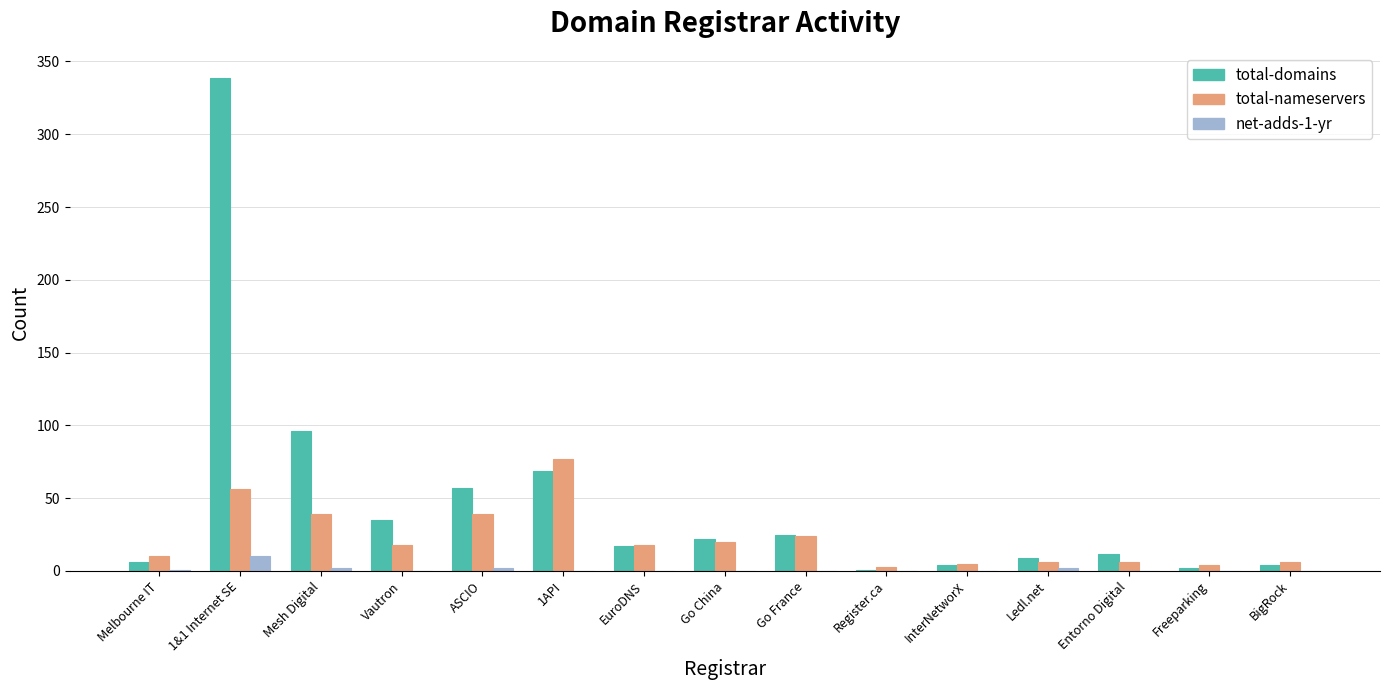

What is the sum of the total-domains values at Ledl.net and Freeparking?

11